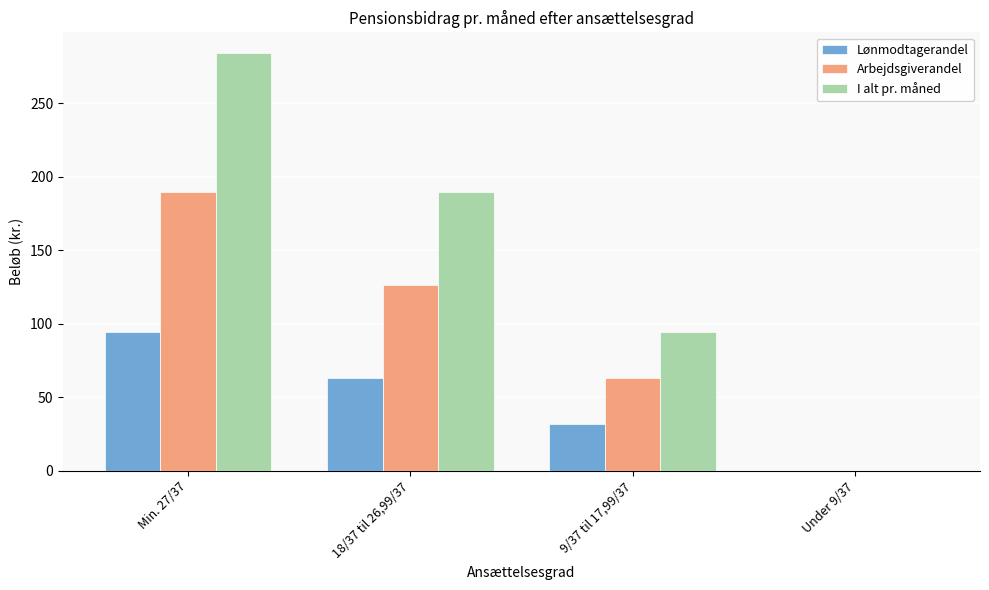

What is the sum of the I alt pr. måned values at Min. 27/37 and 18/37 til 26,99/37?

473.4